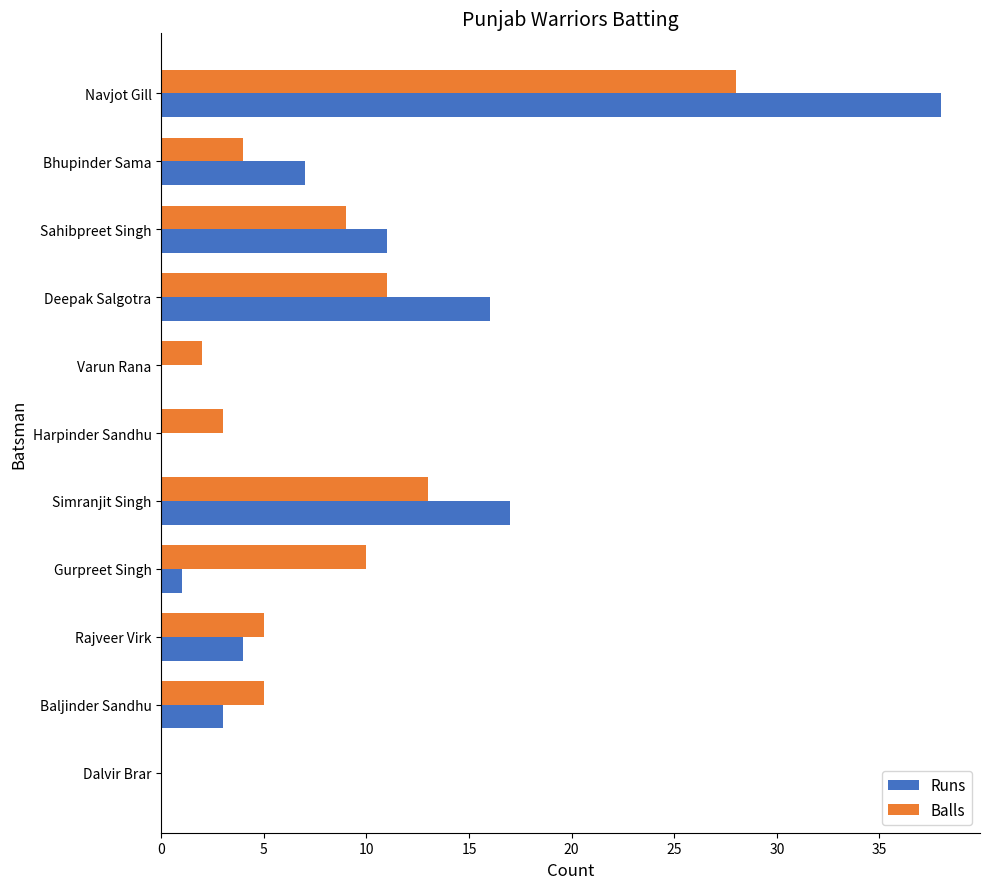

How many series are shown in this chart?

2